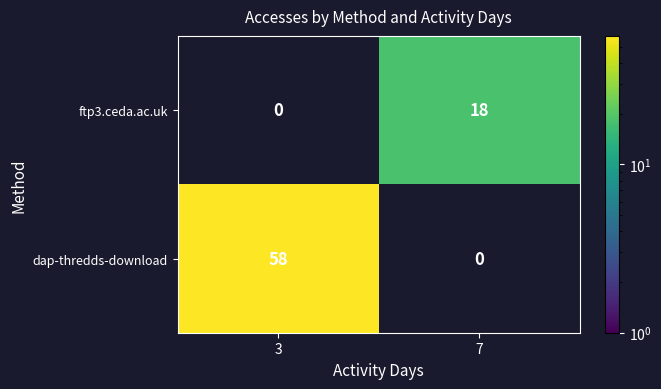

The value of dap-thredds-download at 3 is 58. True or false?

True